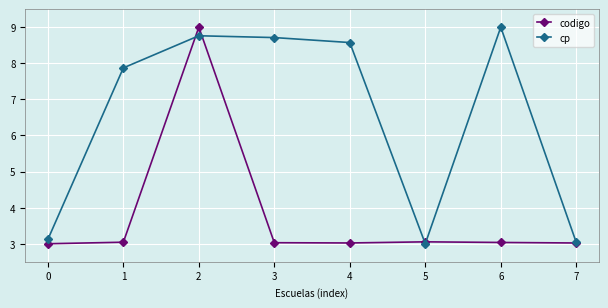

What is the highest value of the codigo series?

9.0